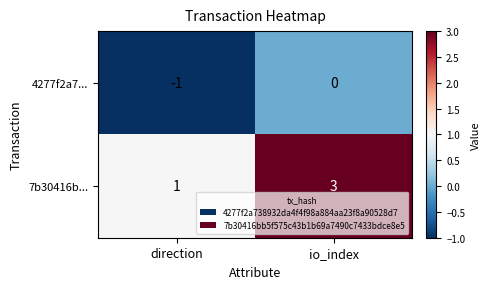

At which category is the sum across all series the highest?

io_index